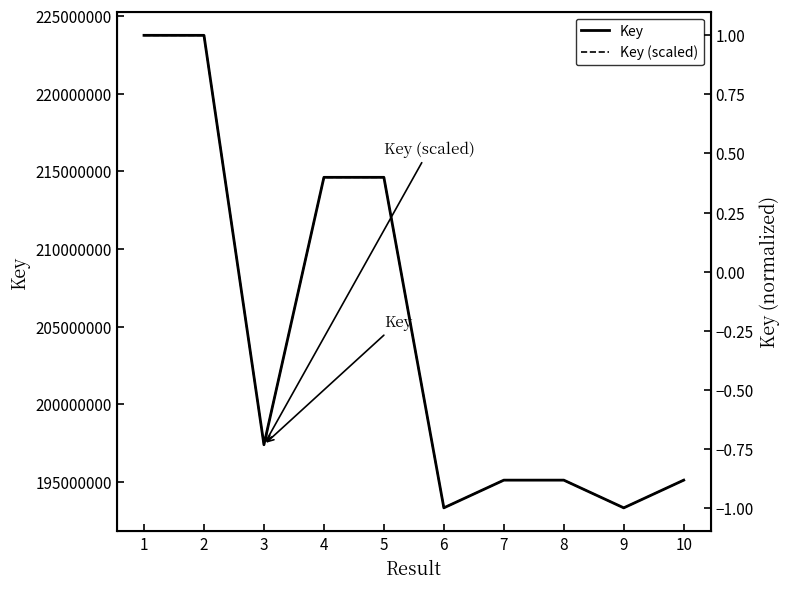

Which series has the widest spread of values?

Key